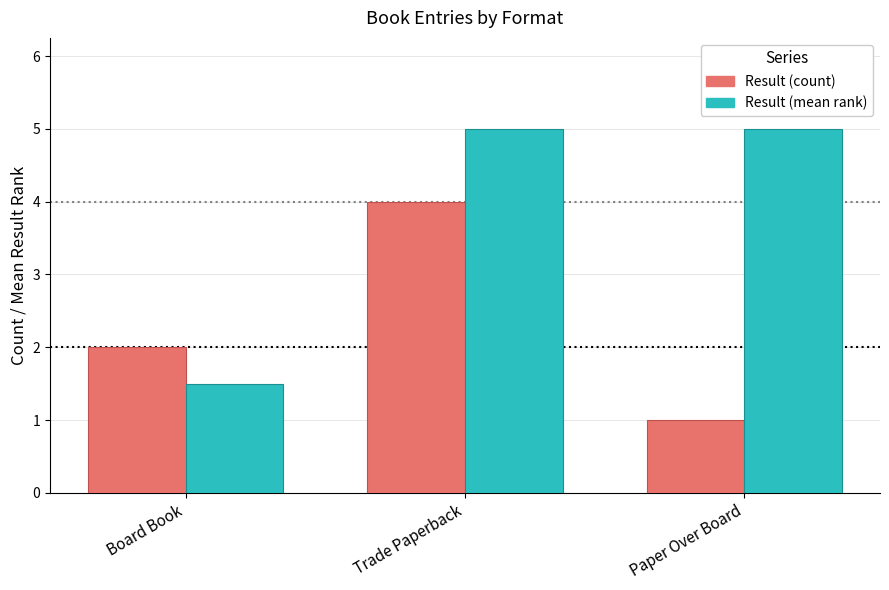

Read the Result (count) value at Trade Paperback.

4.0